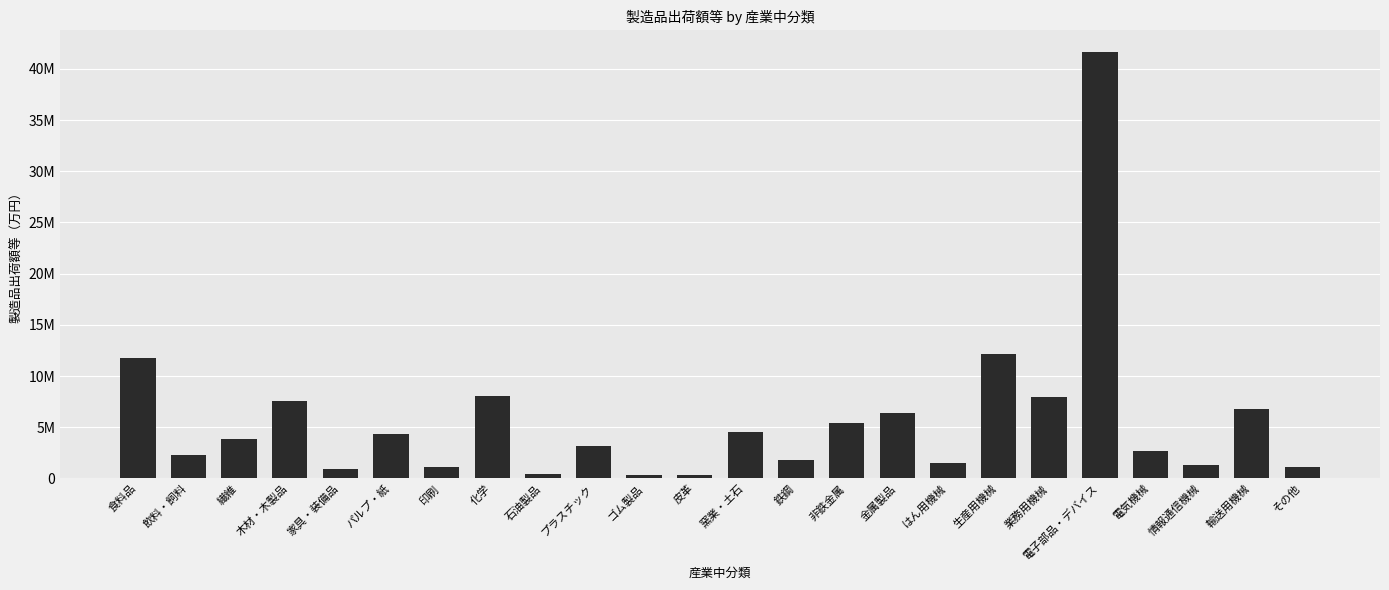

At which category does the chart reach its peak across all series?

電子部品・デバイス